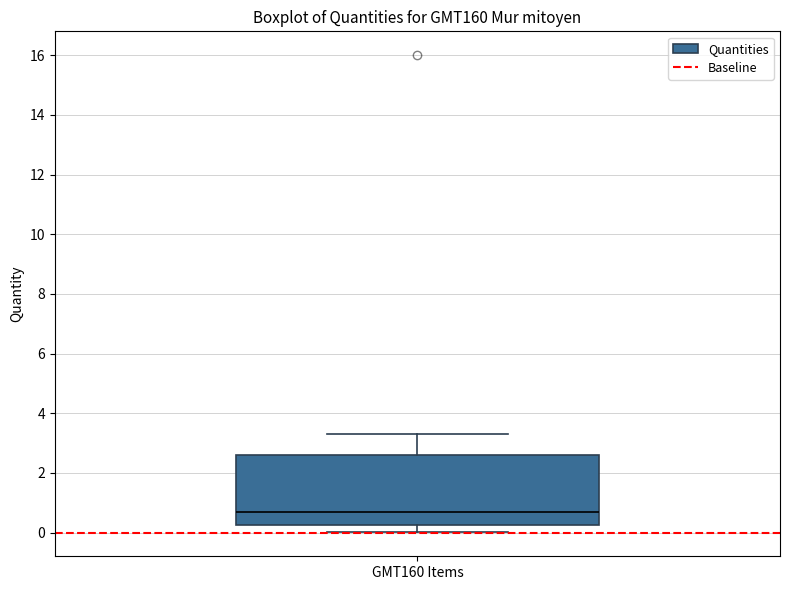

Where does the lower whisker of the box for GMT160 Items end on the y-axis? The values are not printed on the chart, so give them approximately, as read against the axis.

0.0